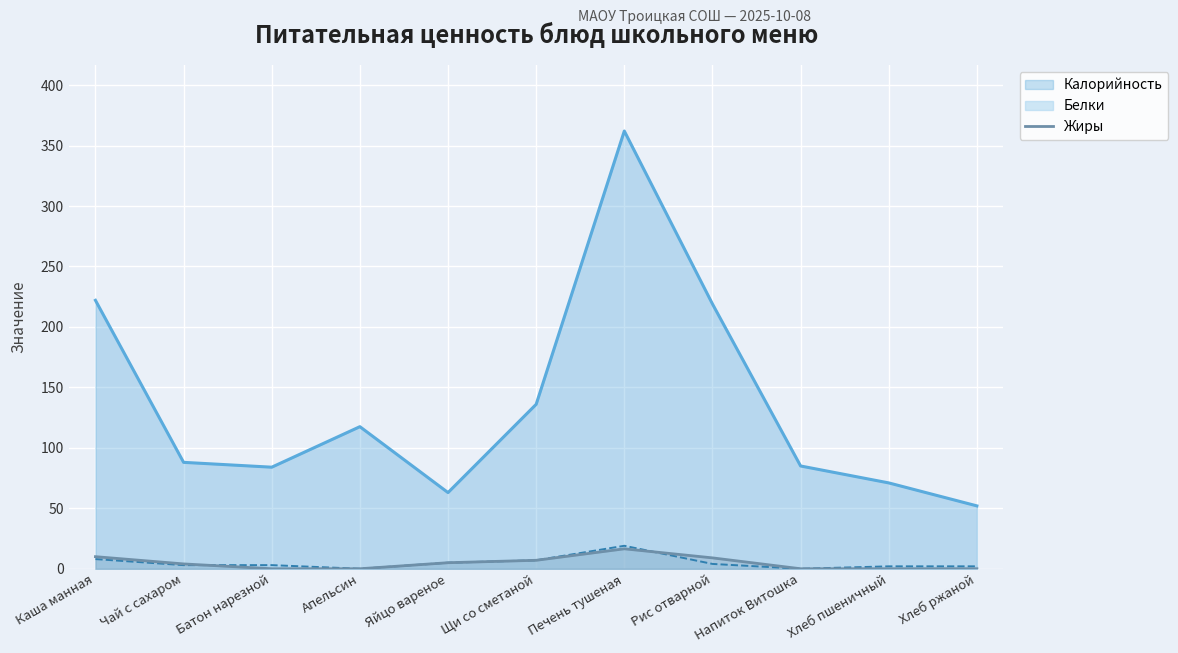

Does the chart display data point markers on the line(s)?

No